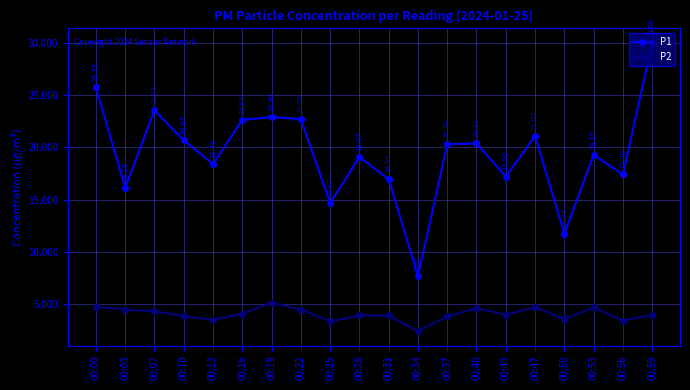

What are all the series names shown in the legend?

P1, P2